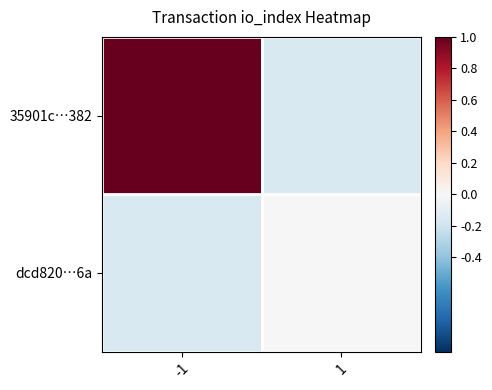

Reading right to left, list all the values displayed in this chart.

35901c…382: 1=-0.1	-1=1.0
dcd820…6a: 1=0.0	-1=-0.1